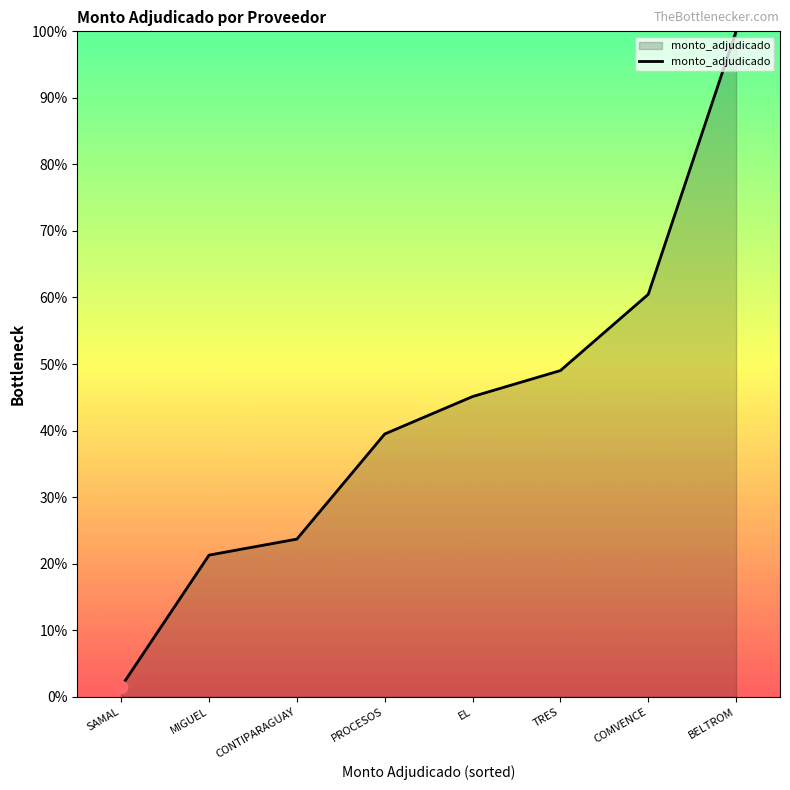

Between EL and MIGUEL, which is larger?

EL